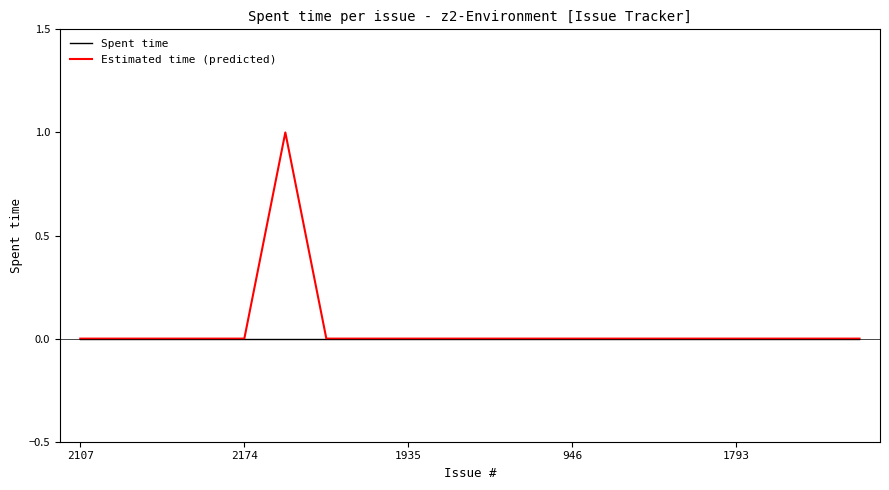

Which series has the widest spread of values?

Estimated time (predicted)